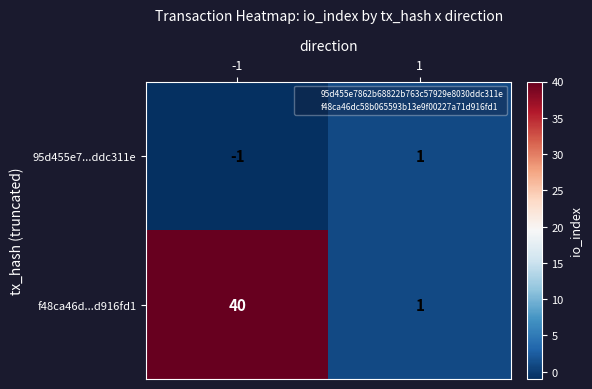

How many series are shown in this chart?

2